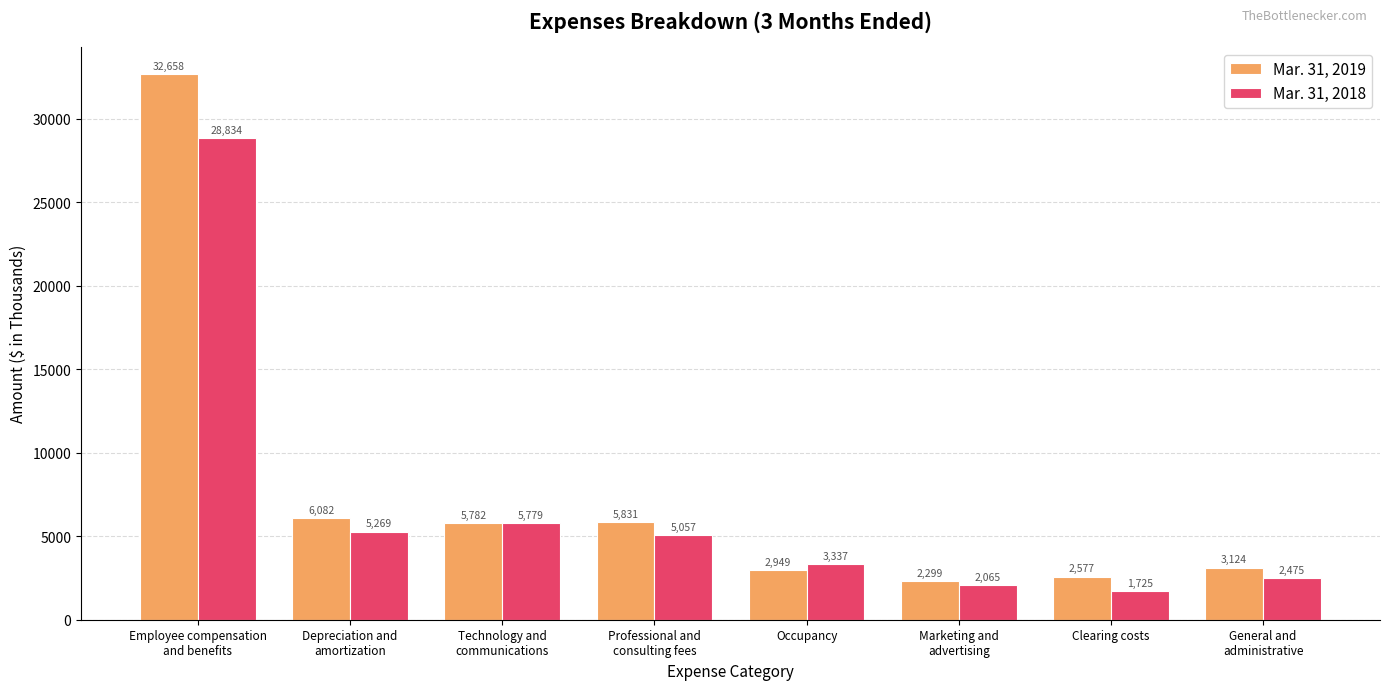

What is the value of the Mar. 31, 2018 bar at the 5th from the left?

3337